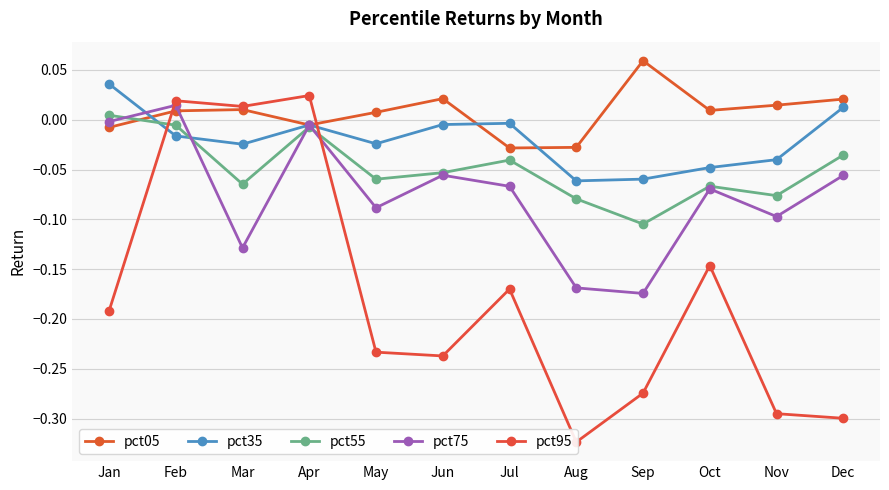

What is the sum of the pct75 values at Aug and Apr?

-0.2